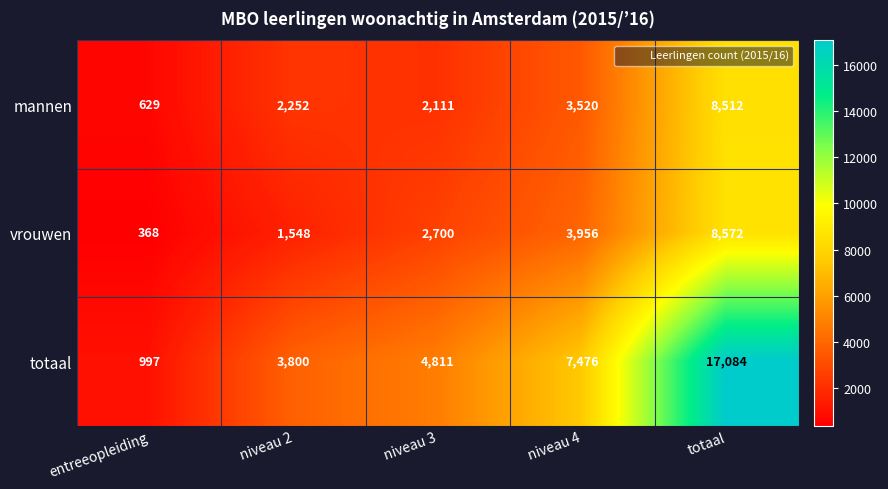

Is it true that vrouwen equals 1001 at niveau 3?

False